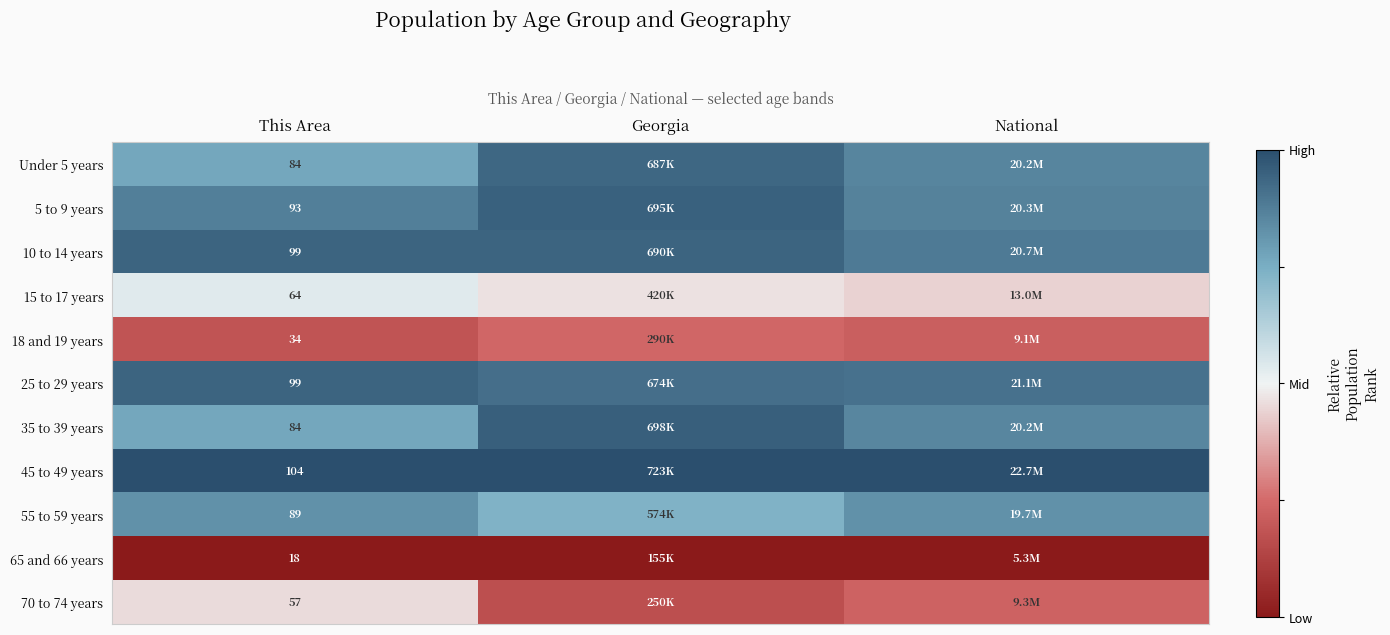

Between This Area and Georgia, which series saw the biggest shift?

70 to 74 years